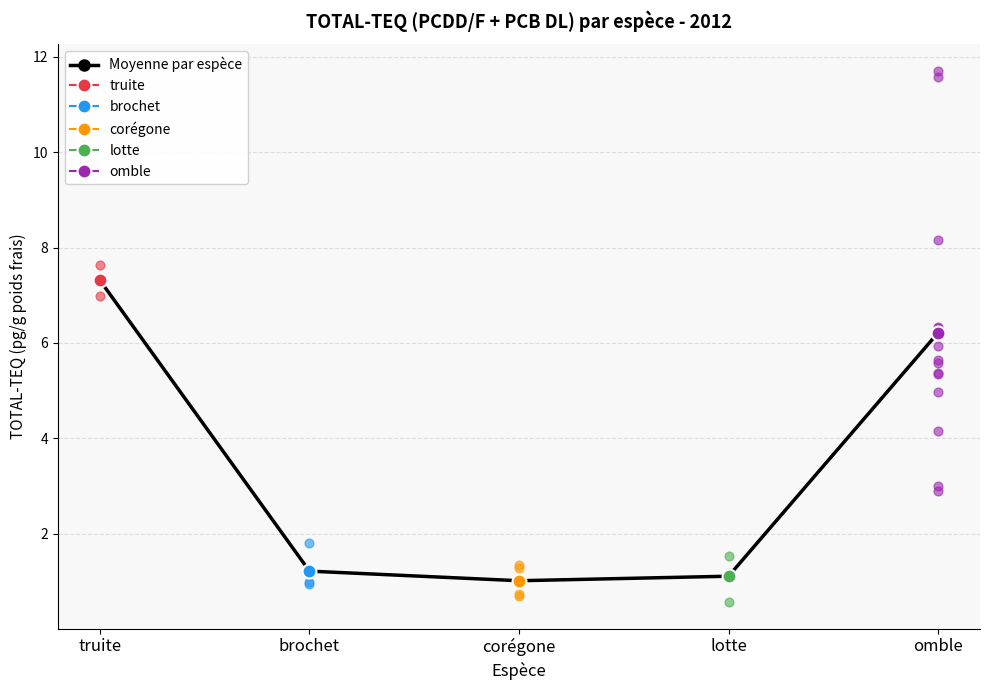

Which has a higher value, truite or lotte?

truite